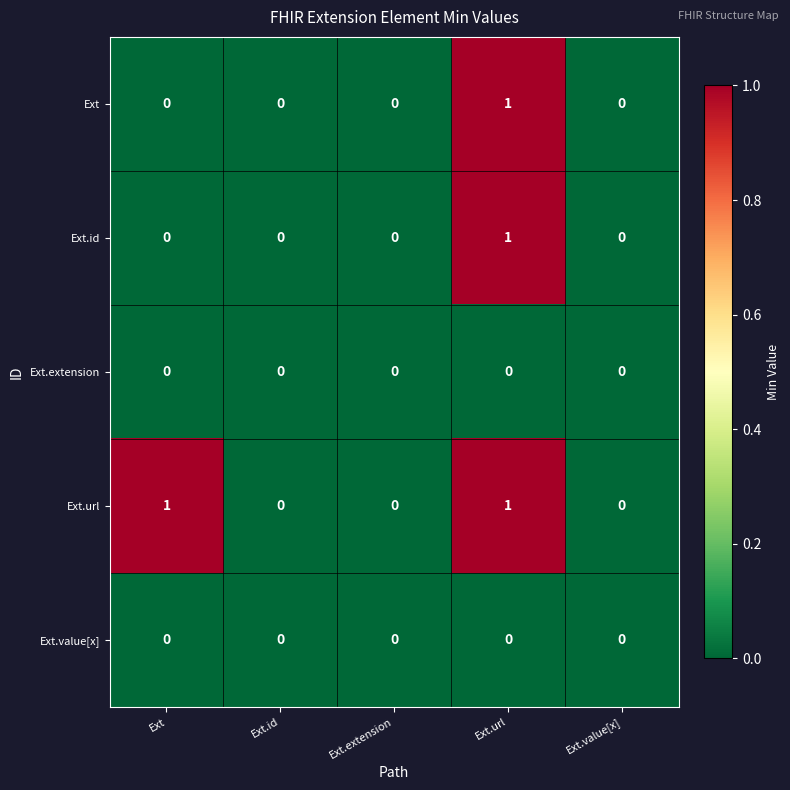

At which label does Ext reach its peak?

Ext.url